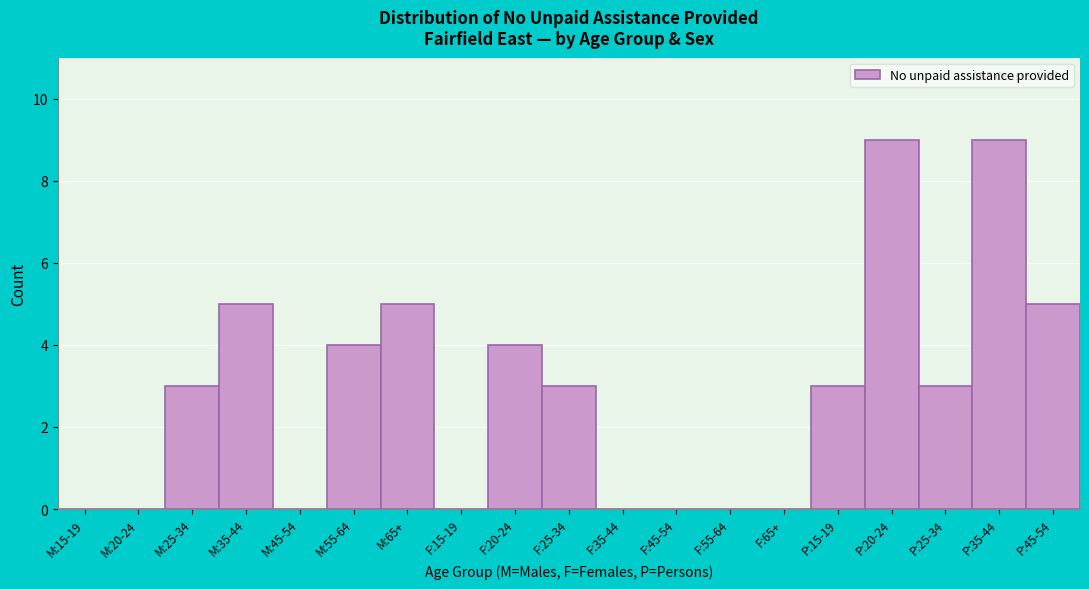

Reading right to left, what are all the values shown in this chart?

P:45-54=5	P:35-44=9	P:25-34=3	P:20-24=9	P:15-19=3	F:65+=0	F:55-64=0	F:45-54=0	F:35-44=0	F:25-34=3	F:20-24=4	F:15-19=0	M:65+=5	M:55-64=4	M:45-54=0	M:35-44=5	M:25-34=3	M:20-24=0	M:15-19=0